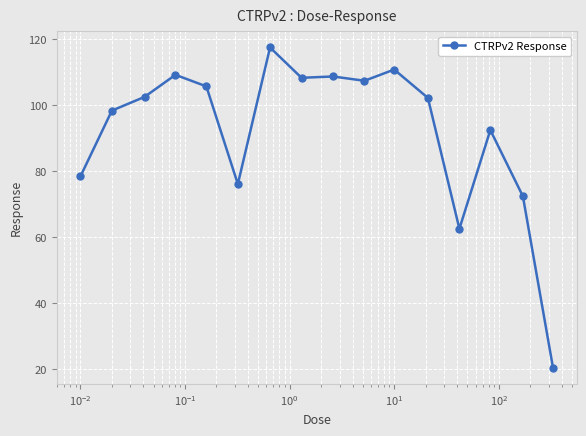

How many lines are shown in the chart?

1